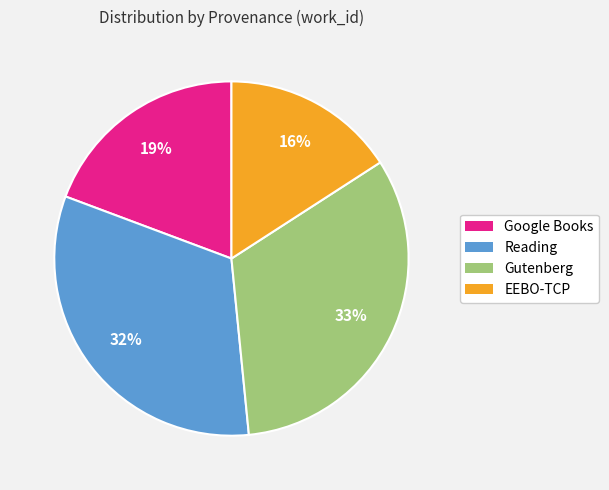

To the nearest percent, what portion does Reading represent?

32%